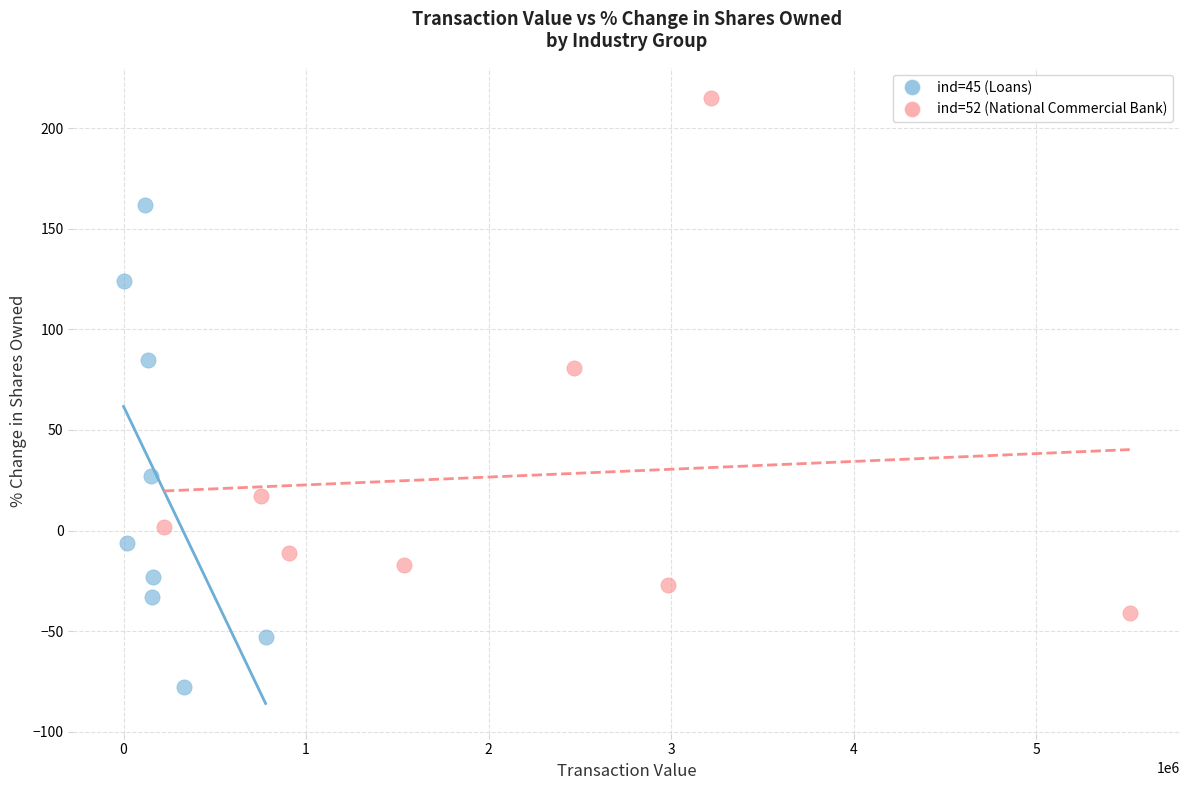

Which series has the widest spread of Y values?

ind=52 (National Commercial Bank)